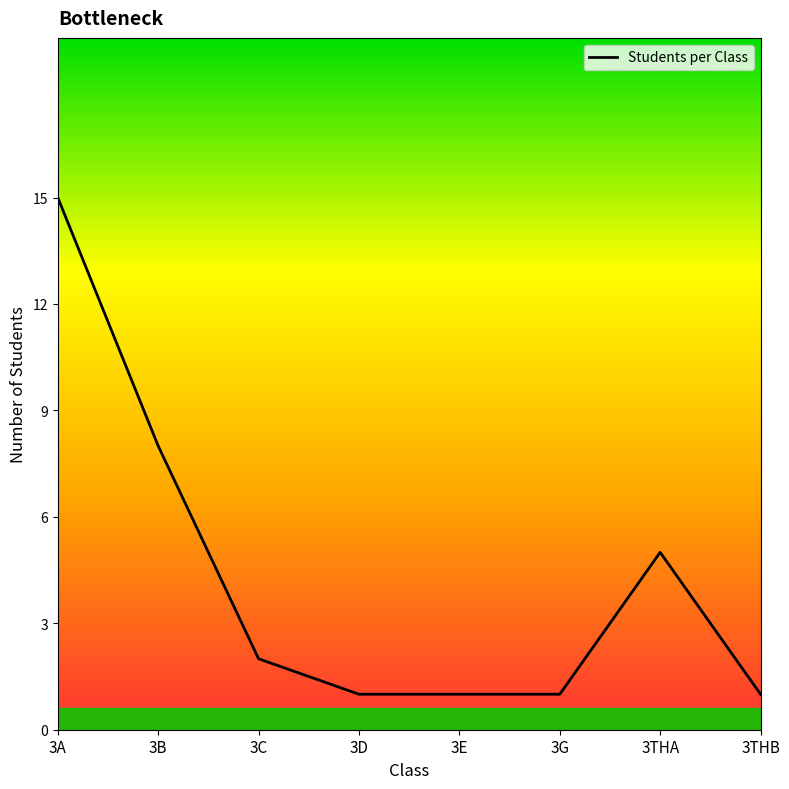

How many series are shown in this chart?

1